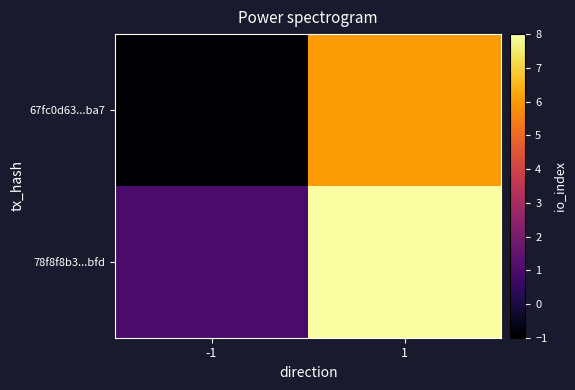

Which series has the largest total across all categories?

78f8f8b3...bfd